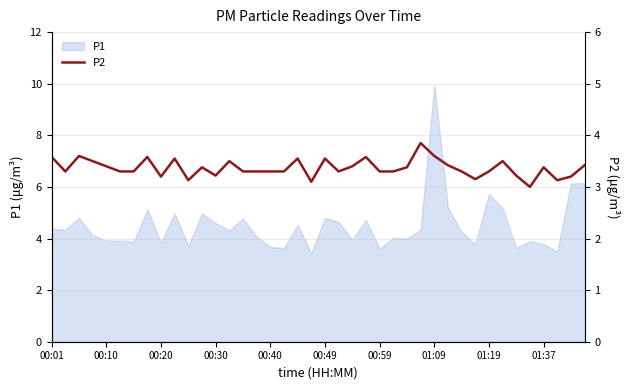

What is the value of the 13th point from the left?

3.2